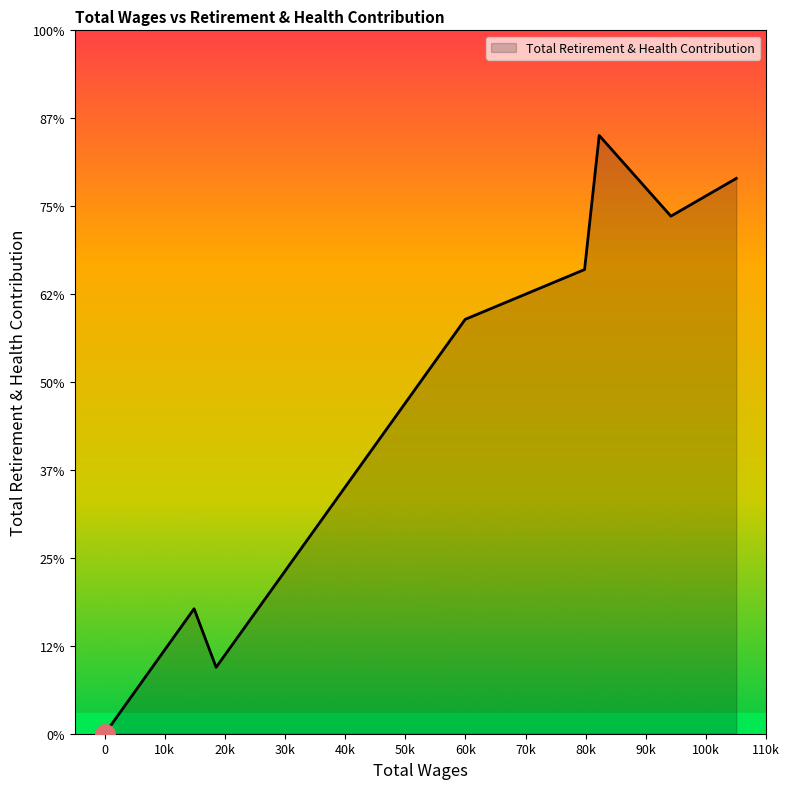

Reading right to left, list all the values displayed in this chart.

30.0=0	14874.0=7106	18538.0=3776	59967.0=23565	79817.0=26396	82254.0=34021	94174.0=29433	105053.0=31579